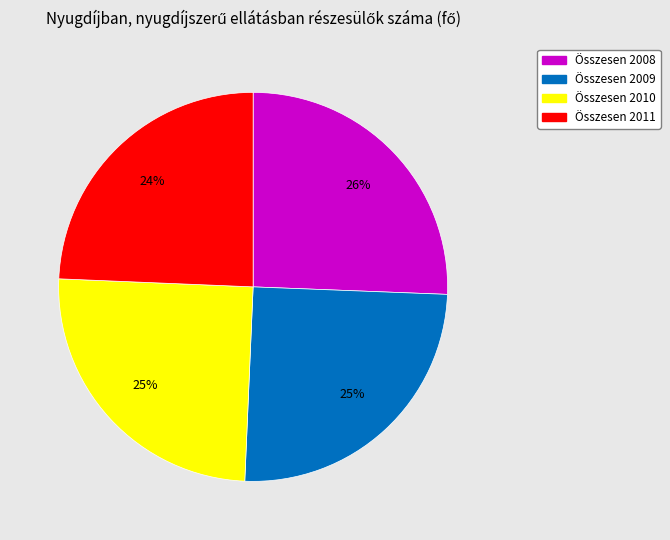

To the nearest percent, what is the average slice percentage?

25%